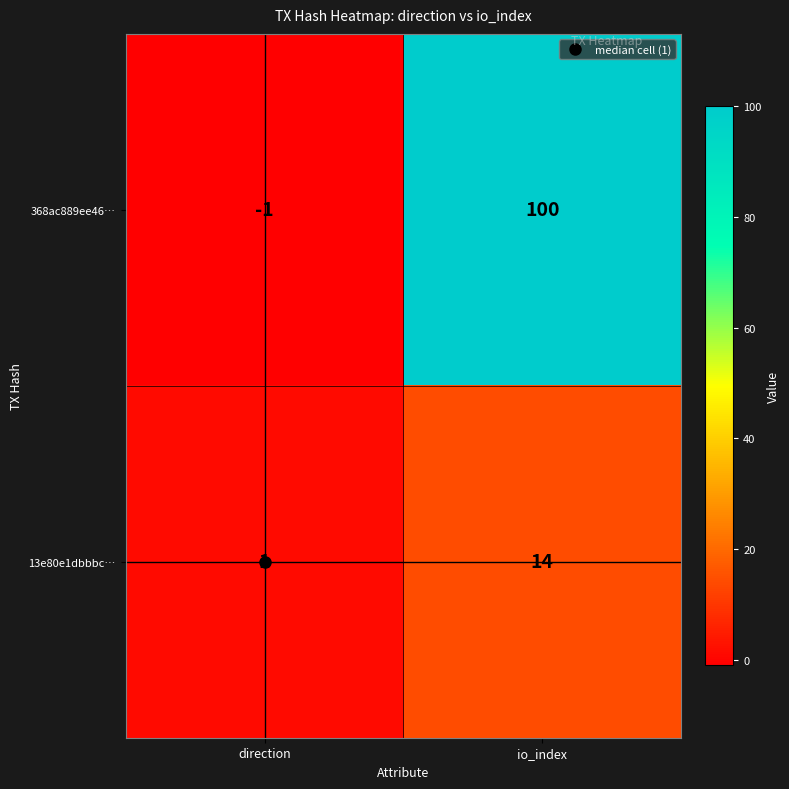

Which series has the largest range (max minus min)?

368ac889ee46…